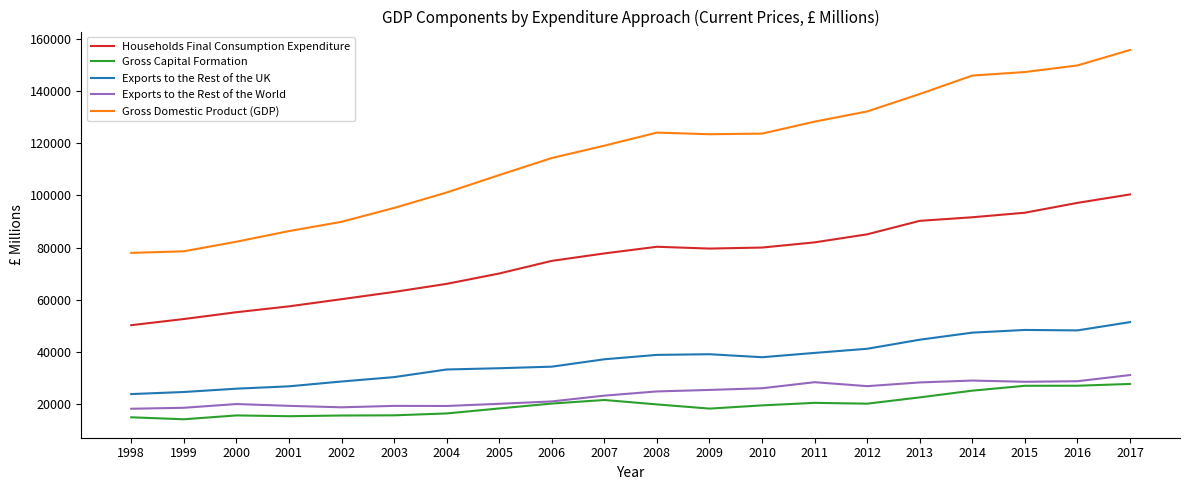

List the series in order of their peak value, highest first.

Gross Domestic Product (GDP), Households Final Consumption Expenditure, Exports to the Rest of the UK, Exports to the Rest of the World, Gross Capital Formation